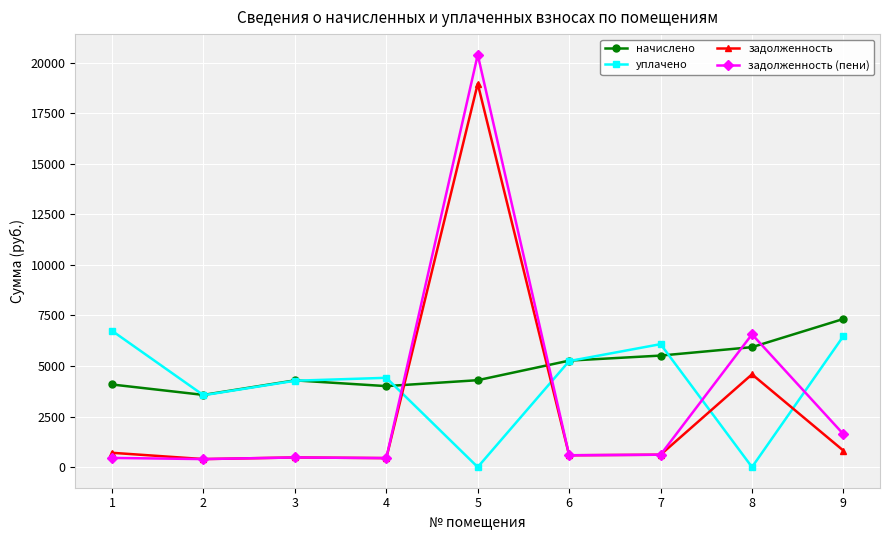

What is the difference between the maximum and minimum values in the задолженность series?

18568.9